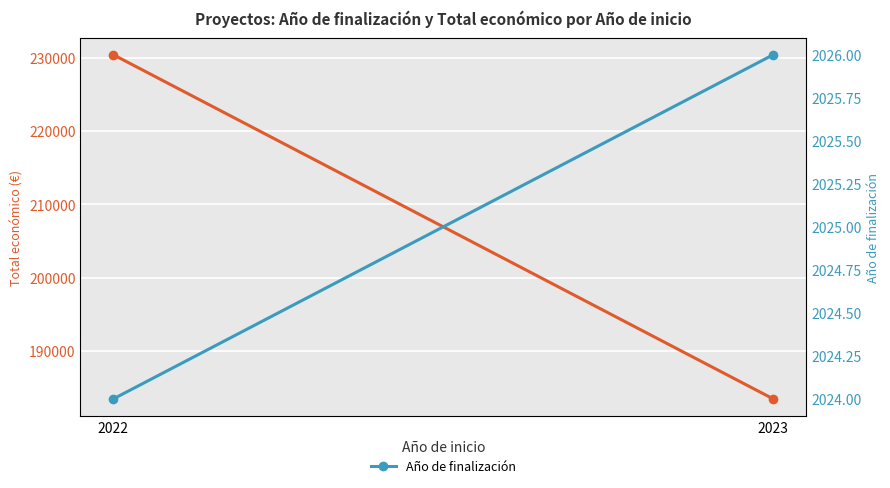

List the series in order of their overall mean, highest first.

Total económico (€), Año de finalización